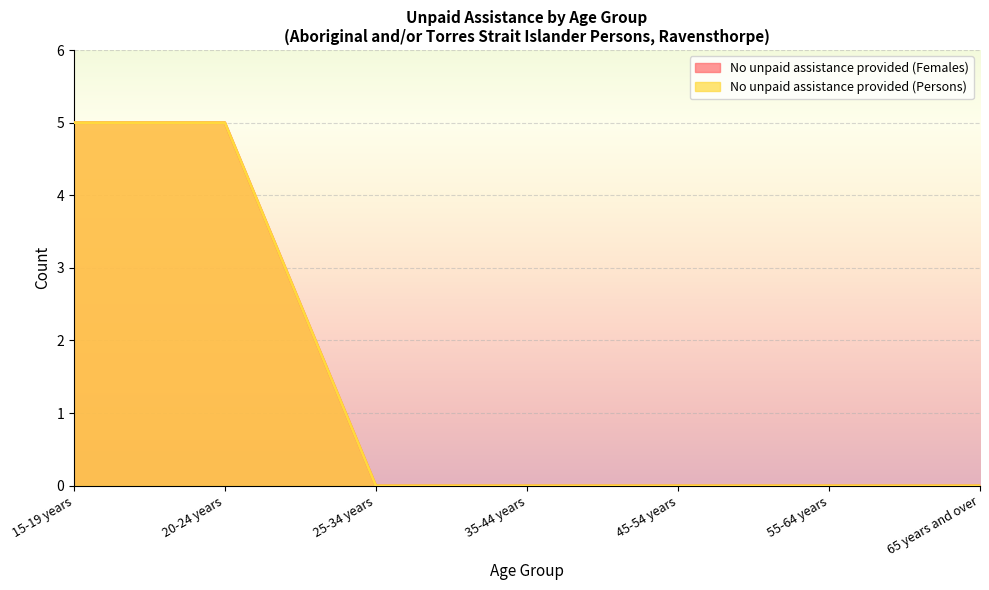

Count the number of categories in the chart.

7